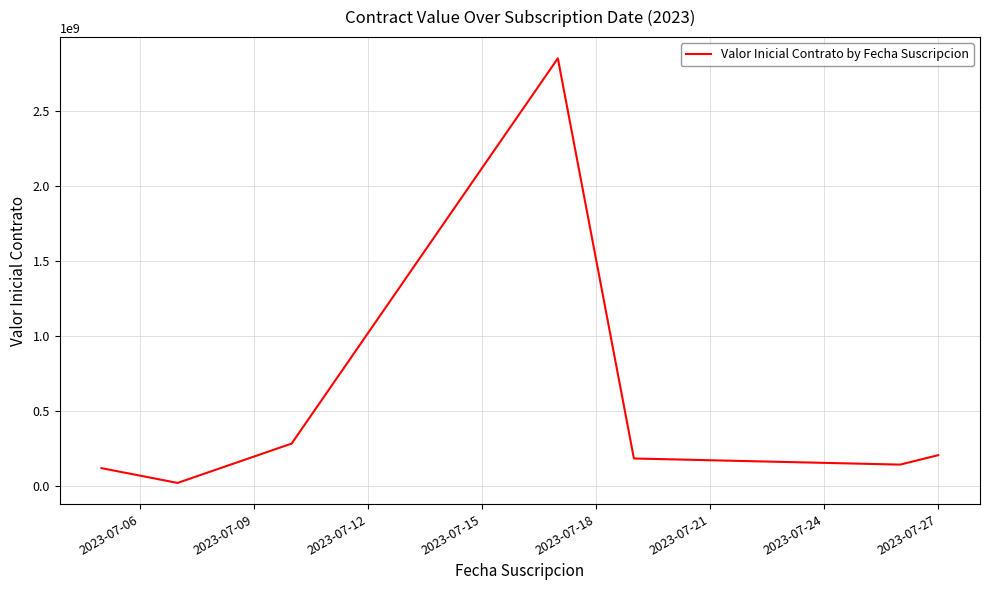

What is the sum of all values?

3803285723